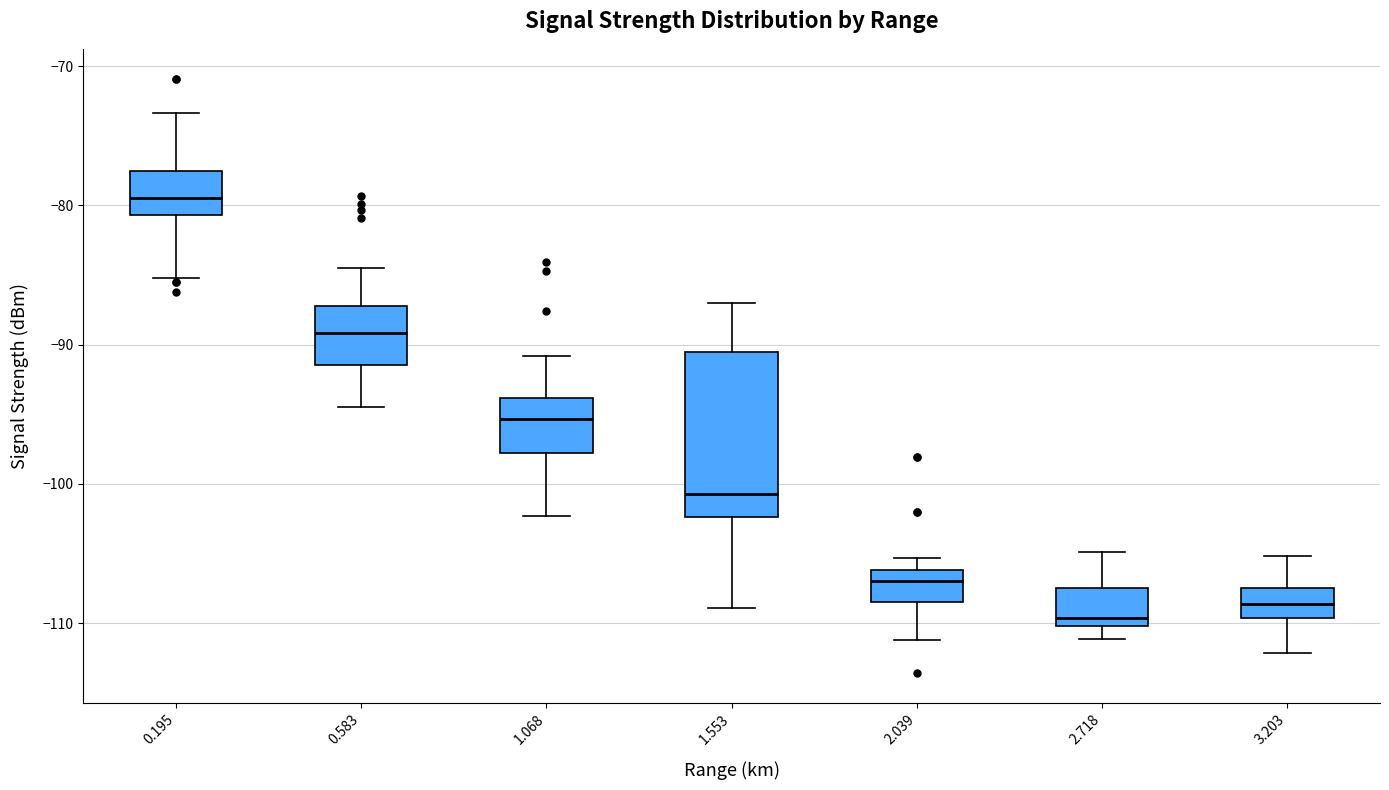

Reading left to right, read every box against the y-axis: the position of its median line, the range the box covers, and the ends of its whiskers. The values are not printed on the chart, so give them approximately, as read against the axis.

0.195: median -79, box -81 to -78, whiskers -85 to -73
0.583: median -89, box -91 to -87, whiskers -94 to -84
1.068: median -95, box -98 to -94, whiskers -102 to -91
1.553: median -101, box -102 to -91, whiskers -109 to -87
2.039: median -107, box -108 to -106, whiskers -111 to -105
2.718: median -110 (just above the box's lower edge), box -110 to -107, whiskers -111 to -105
3.203: median -109, box -110 to -107, whiskers -112 to -105